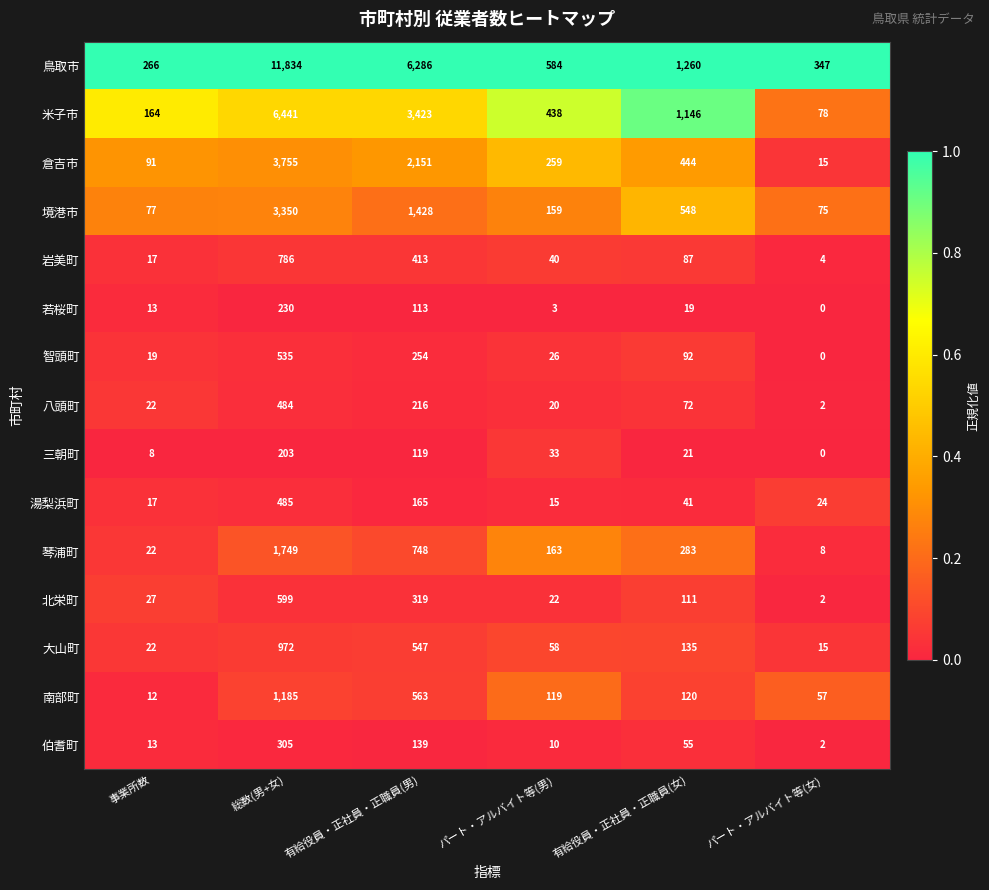

Which series has the largest total across all categories?

鳥取市